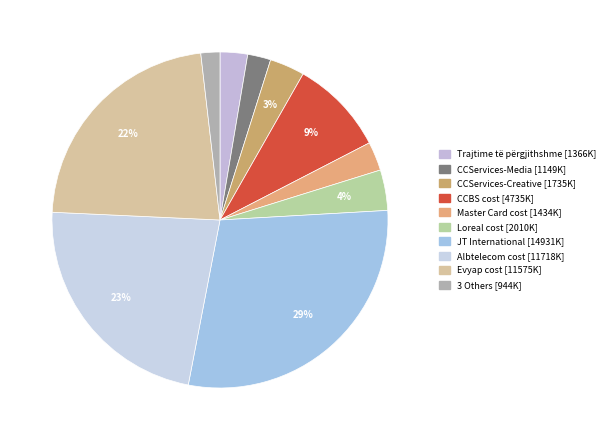

How many slices are in this pie chart?

10